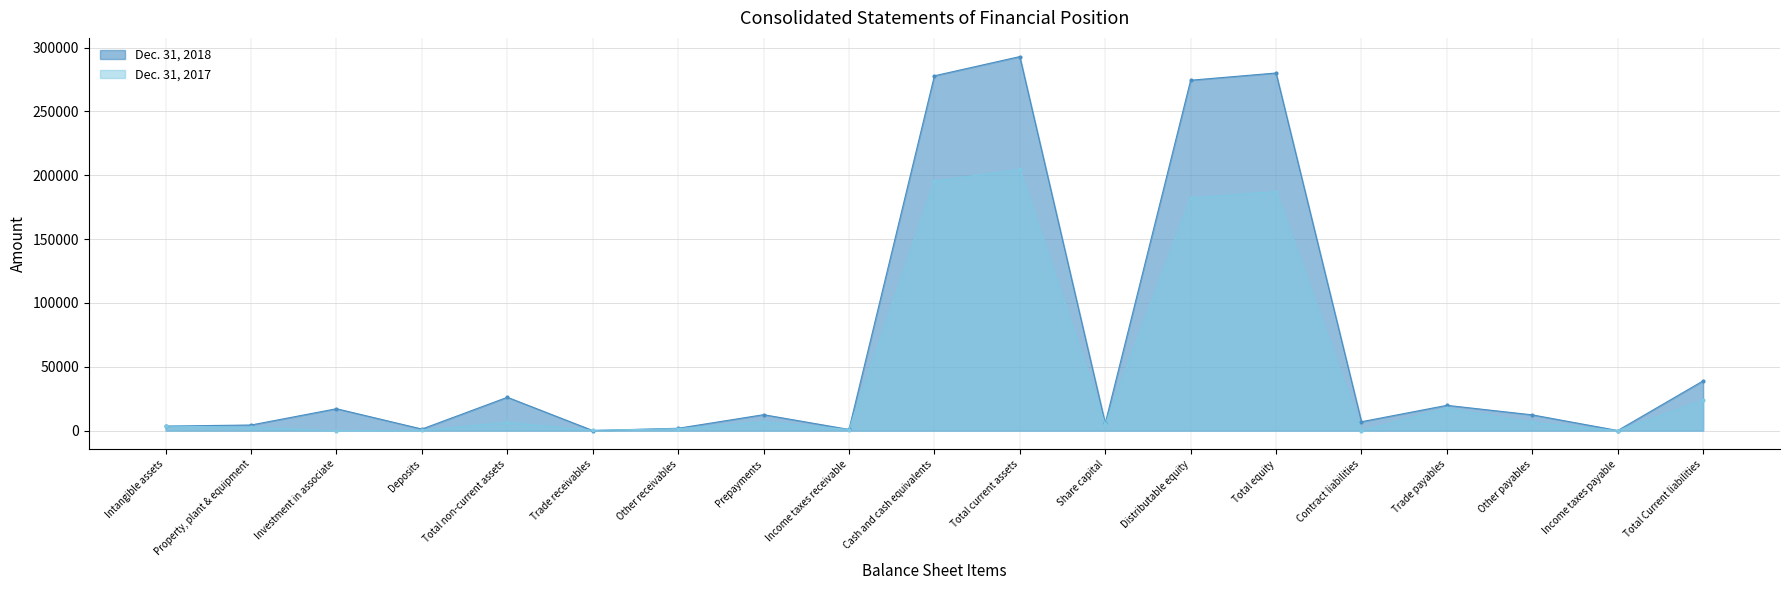

The value of Dec. 31, 2017 at Intangible assets is 5938. True or false?

False